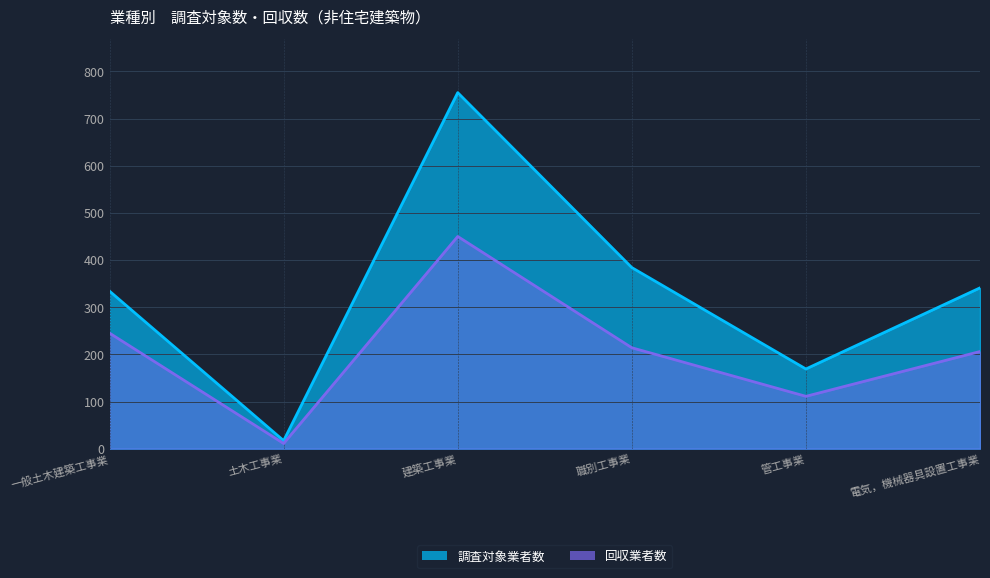

Reading left to right, transcribe all the data shown in this chart.

調査対象業者数: 一般土木建築工事業=334	土木工事業=17	建築工事業=755	職別工事業=384	管工事業=169	電気，機械器具設置工事業=341
回収業者数: 一般土木建築工事業=245	土木工事業=11	建築工事業=450	職別工事業=214	管工事業=111	電気，機械器具設置工事業=206